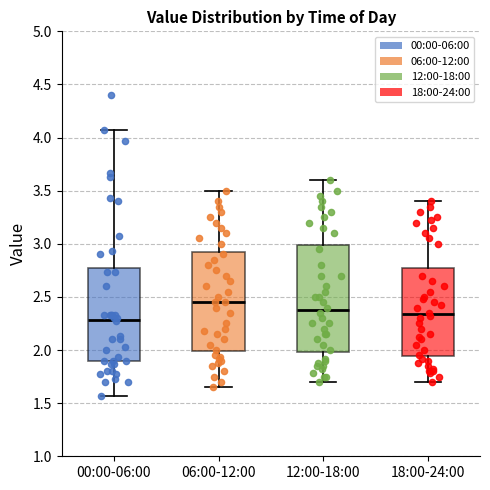

Reading left to right, read every box against the y-axis: the position of its median line, the range the box covers, and the ends of its whiskers. The values are not printed on the chart, so give them approximately, as read against the axis.

00:00-06:00: median 2.30, box 1.90 to 2.75, whiskers 1.55 to 4.05
06:00-12:00: median 2.45, box 2.00 to 2.95, whiskers 1.65 to 3.50
12:00-18:00: median 2.40, box 2.00 to 3.00, whiskers 1.70 to 3.60
18:00-24:00: median 2.35, box 1.95 to 2.80, whiskers 1.70 to 3.40